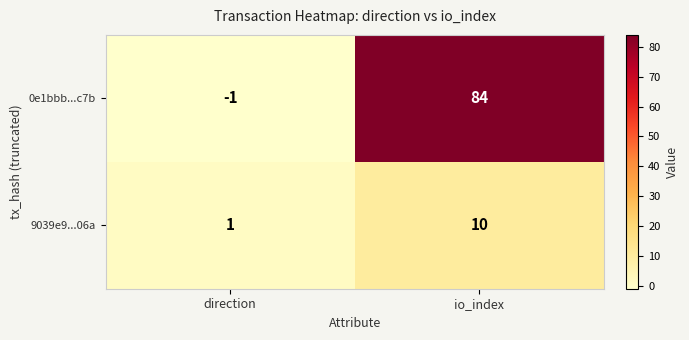

The 0e1bbb...c7b series shows -1 at direction. True or false?

True